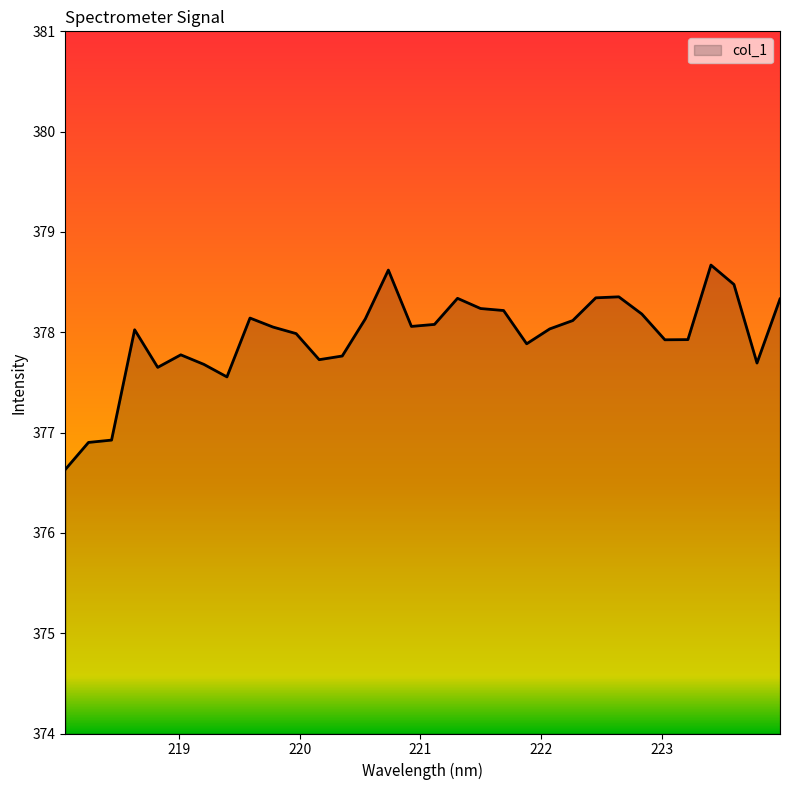

What is the minimum value shown in the chart?

376.6